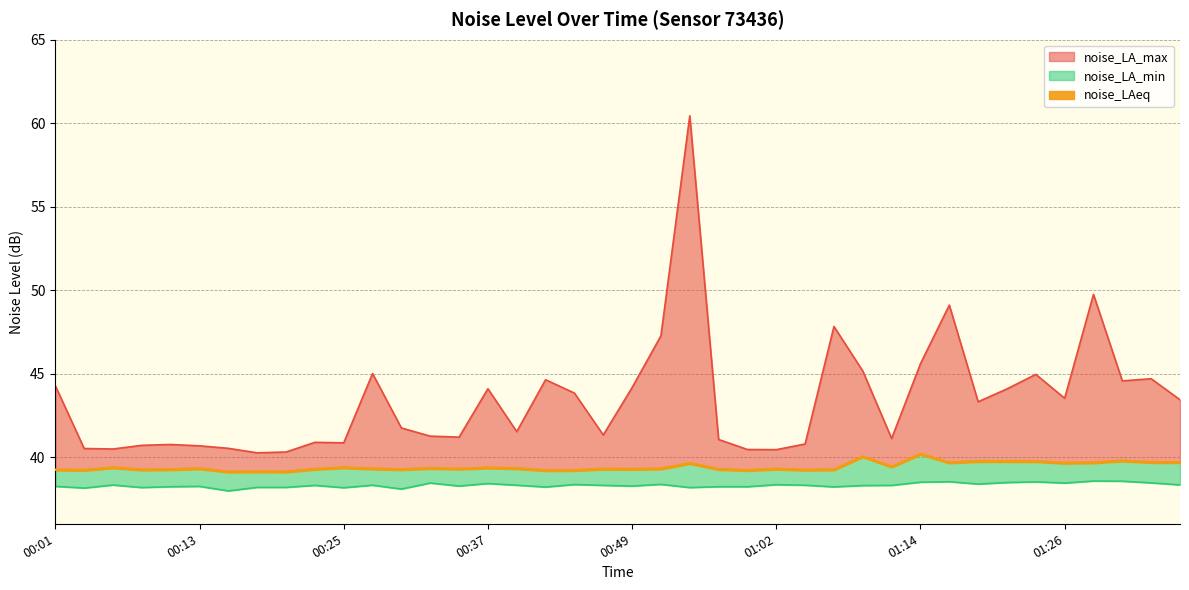

The value of noise_LAeq at 00:54 is 39.6. True or false?

True